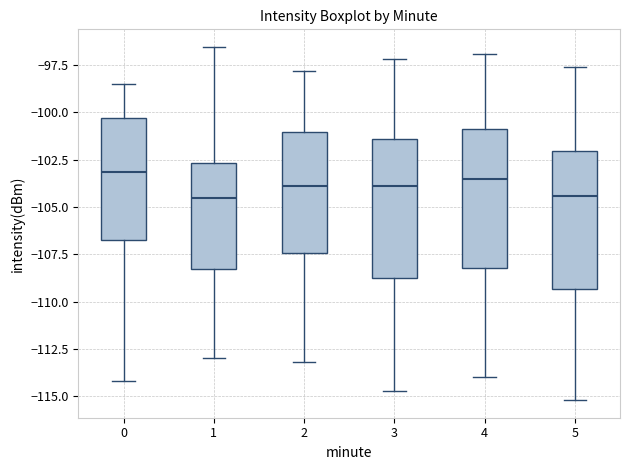

Reading left to right, read every box against the y-axis: the position of its median line, the range the box covers, and the ends of its whiskers. The values are not printed on the chart, so give them approximately, as read against the axis.

0: median -103.0, box -106.5 to -100.5, whiskers -114.0 to -98.5
1: median -104.5, box -108.5 to -102.5, whiskers -113.0 to -96.5
2: median -104.0, box -107.5 to -101.0, whiskers -113.0 to -98.0
3: median -104.0, box -108.5 to -101.5, whiskers -114.5 to -97.0
4: median -103.5, box -108.0 to -101.0, whiskers -114.0 to -97.0
5: median -104.5, box -109.5 to -102.0, whiskers -115.0 to -97.5